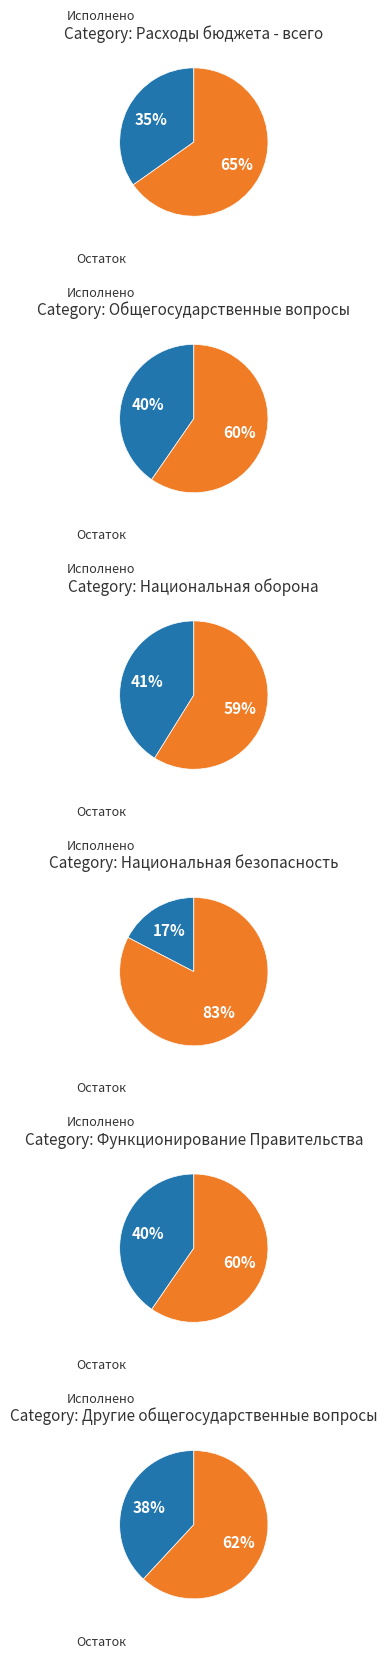

Do 4 and 5 together represent more than half of the pie?

No